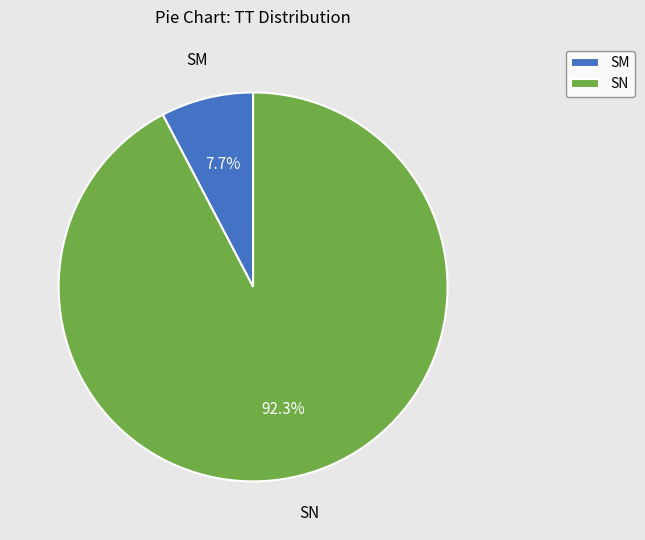

Rank the categories by value from lowest to highest.

SM, SN